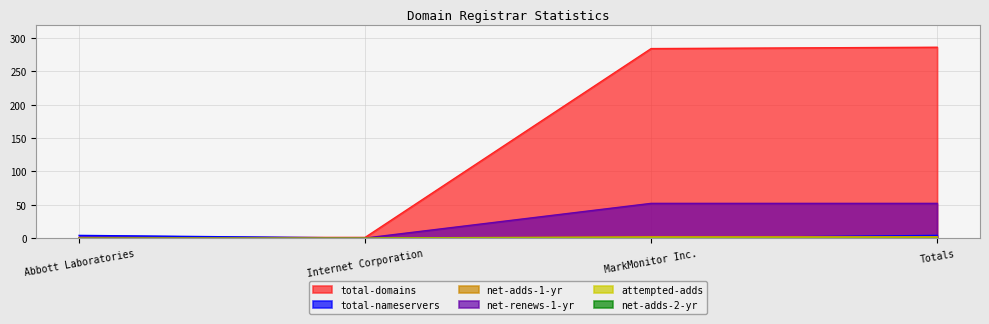

What value does the total-nameservers series have at Totals?

4